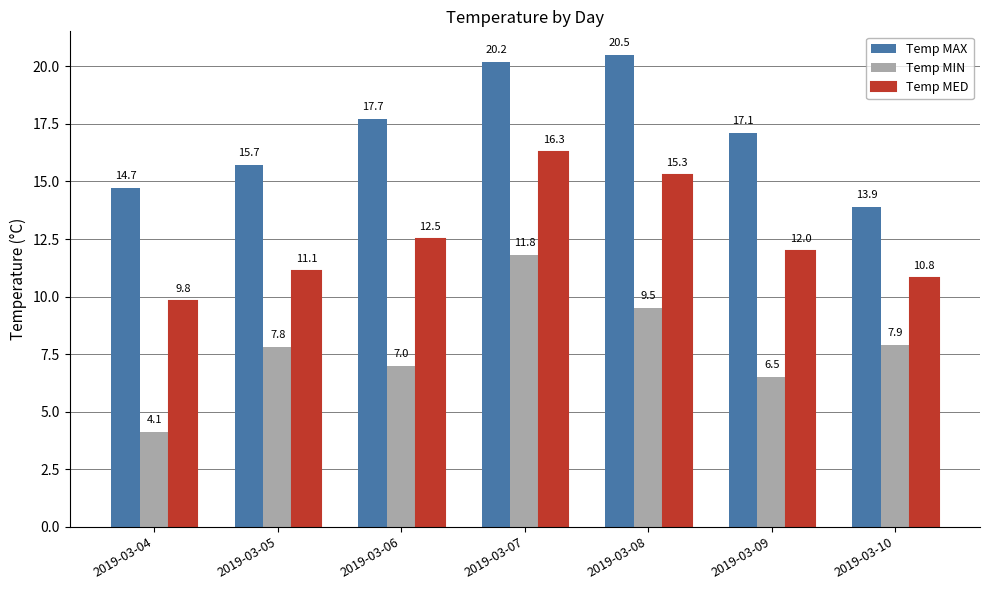

What is the sum of the Temp MIN values at 2019-03-10 and 2019-03-04?

12.0